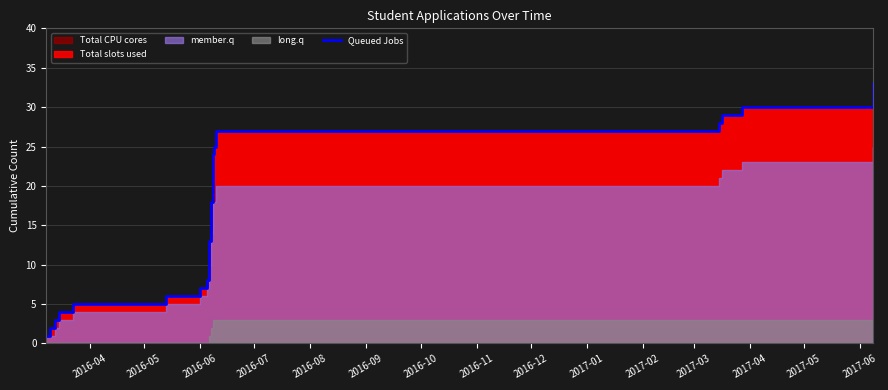

Does the chart have visible grid lines?

Yes